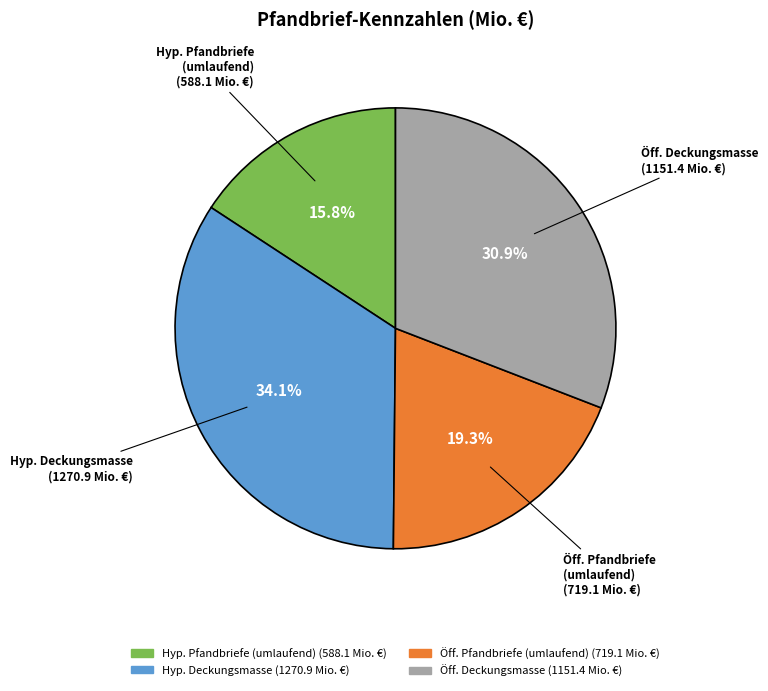

Is there a majority slice in this chart?

No